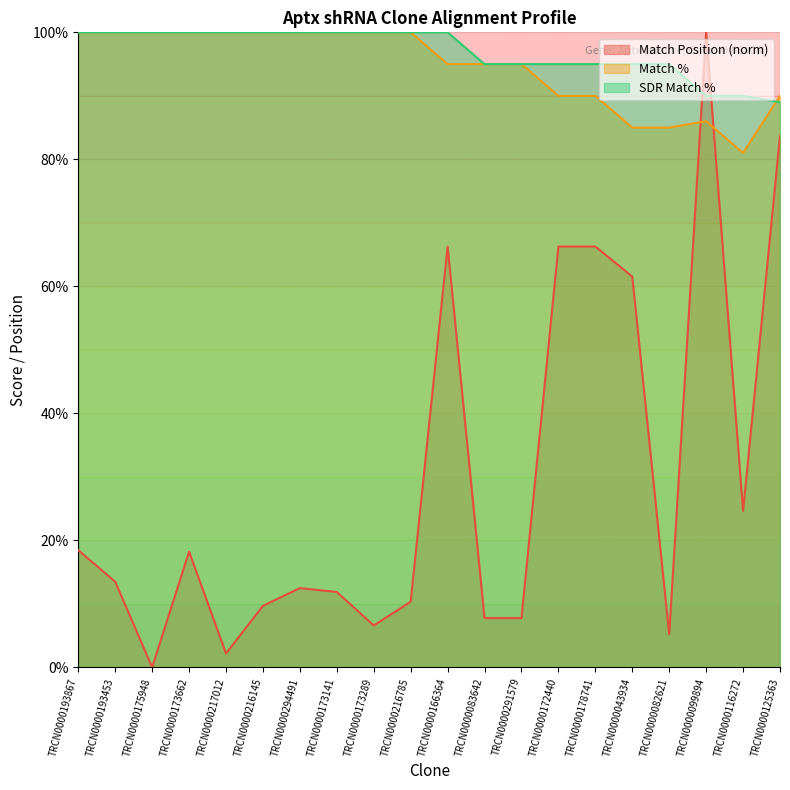

List the labels in order of Match % value, smallest first.

TRCN0000116272, TRCN0000043934, TRCN0000082621, TRCN0000099894, TRCN0000172440, TRCN0000178741, TRCN0000125363, TRCN0000166364, TRCN0000083642, TRCN0000291579, TRCN0000193867, TRCN0000193453, TRCN0000175948, TRCN0000173662, TRCN0000217012, TRCN0000216145, TRCN0000294491, TRCN0000173141, TRCN0000173289, TRCN0000216785